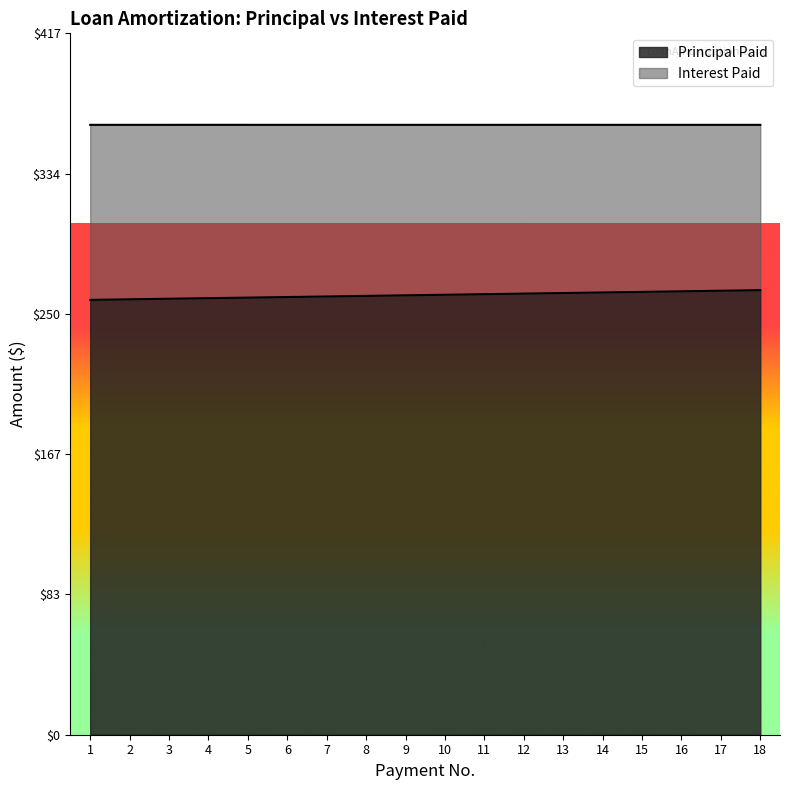

What is the value of the 11th point from the left?

262.1